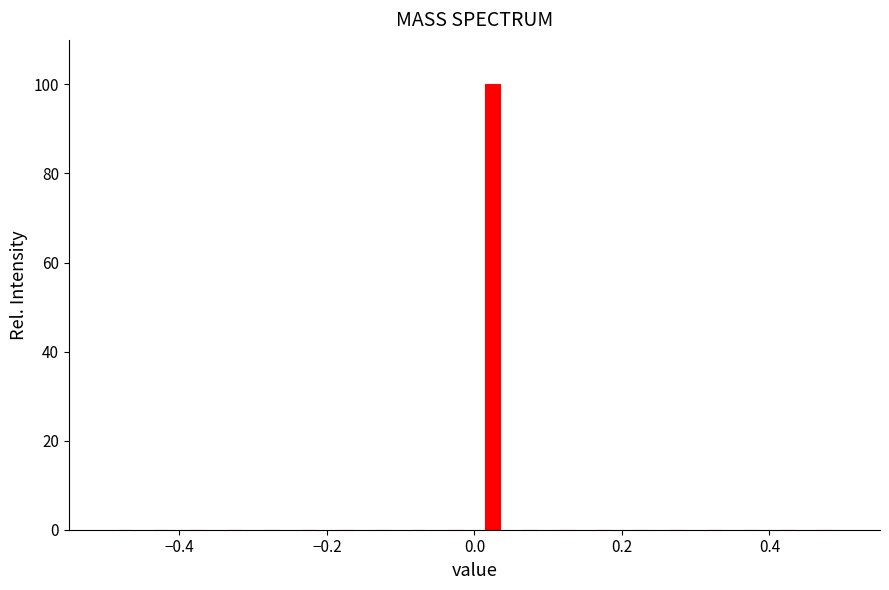

Around what value on the x-axis is the tallest bar? Give the approximate position of its centre, as read against the axis.

0.02